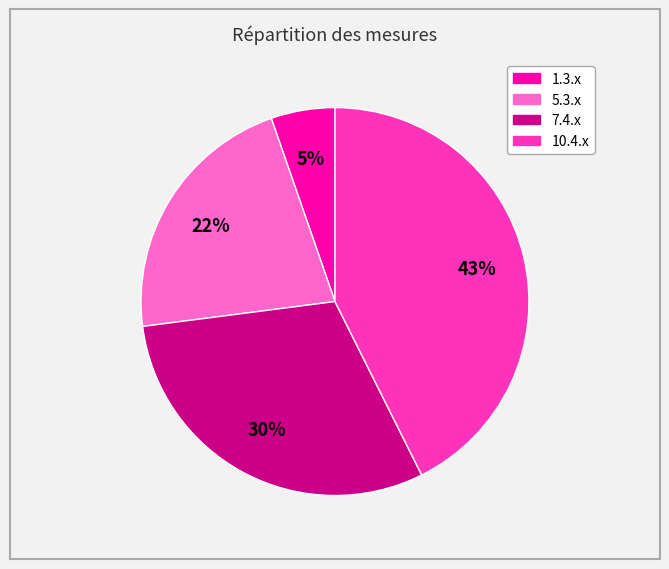

To the nearest percent, what is the average slice percentage?

25%